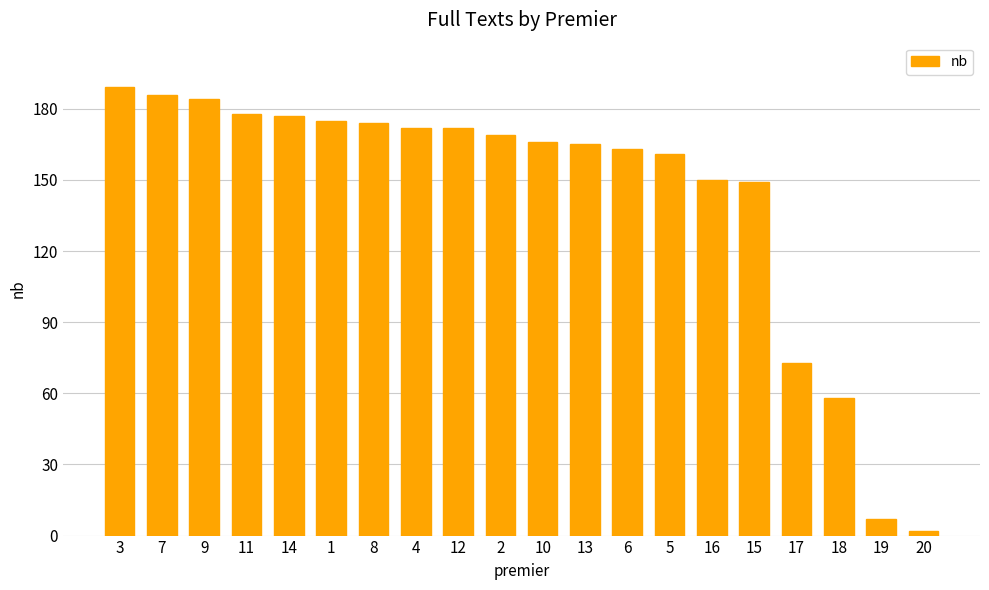

How many series are shown in this chart?

1